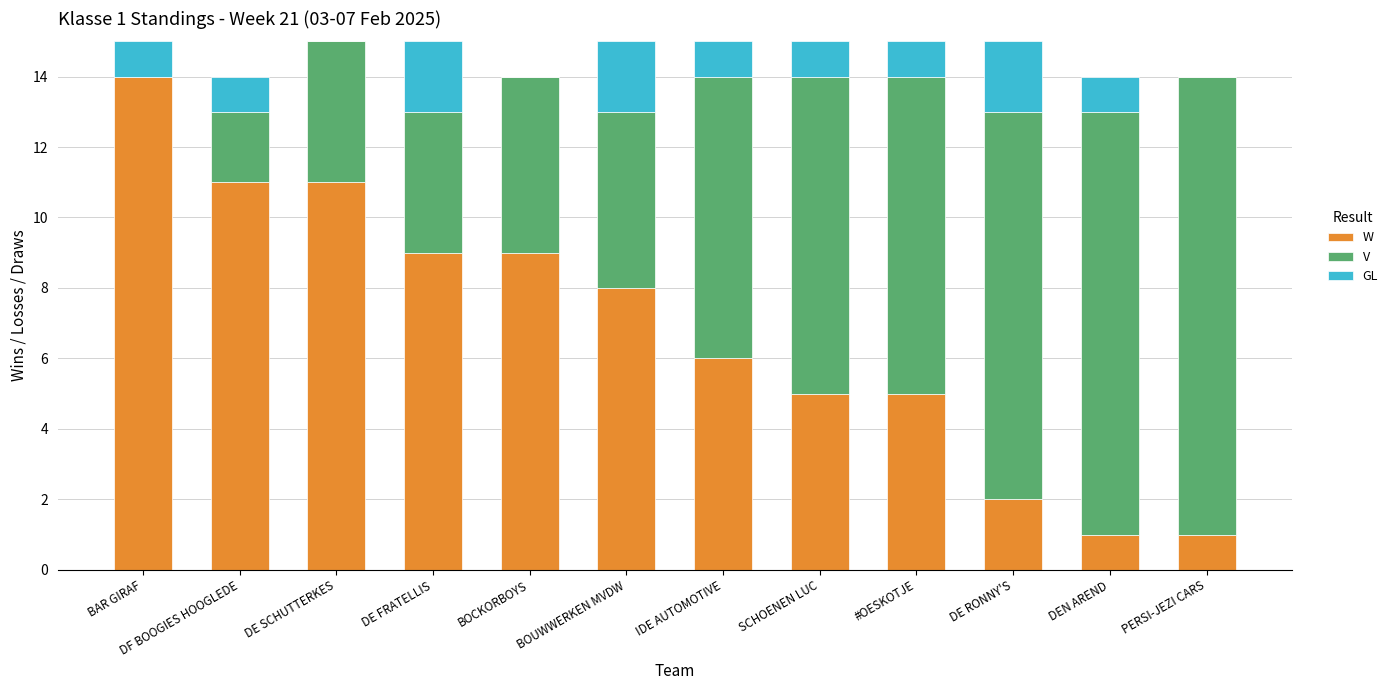

What is the sum of the W values at DE FRATELLIS and DEN AREND?

10